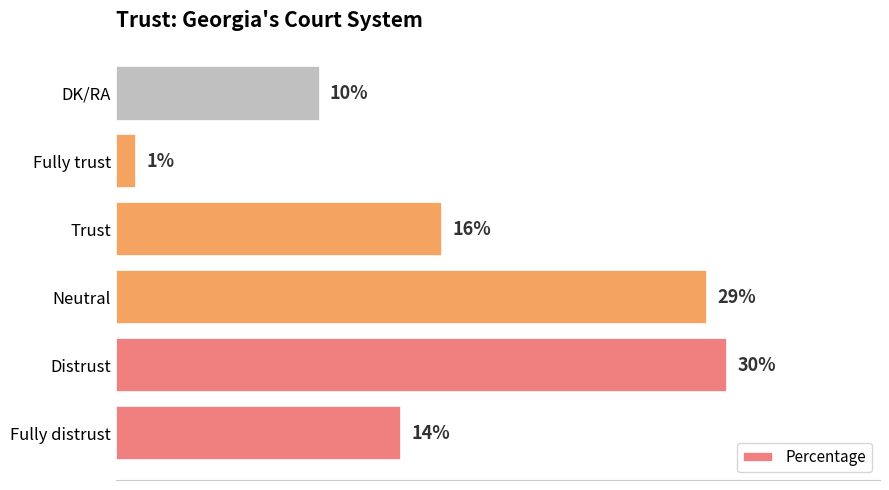

At which label is the value closest to 15?

Fully distrust